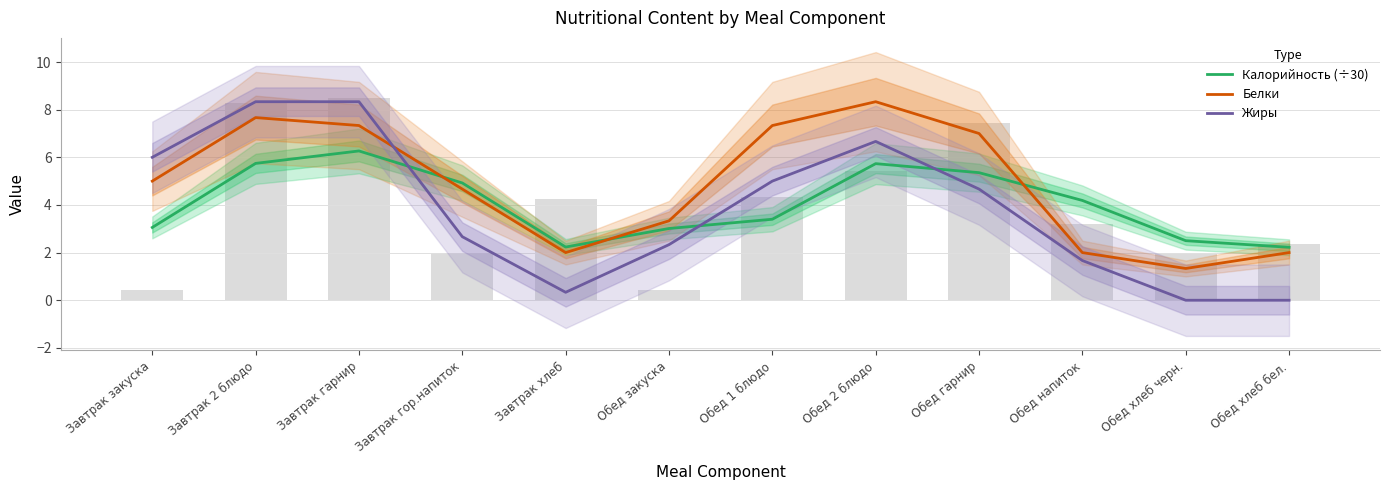

Read the Белки value at Обед 2 блюдо.

8.3